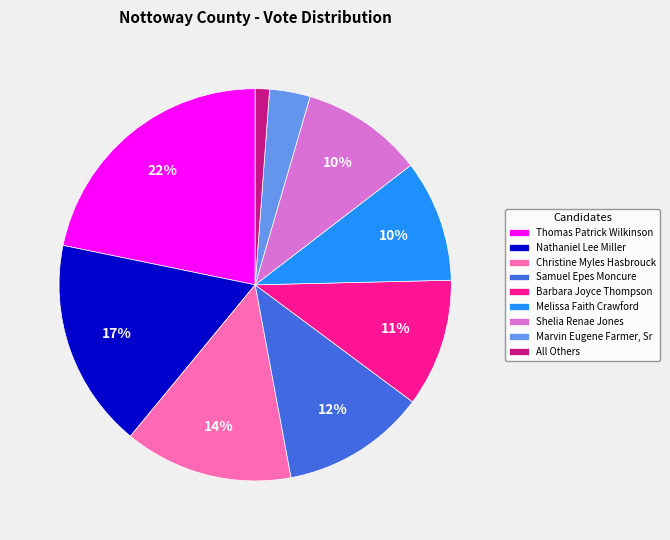

Does Shelia Renae Jones account for over 50% of the chart?

No